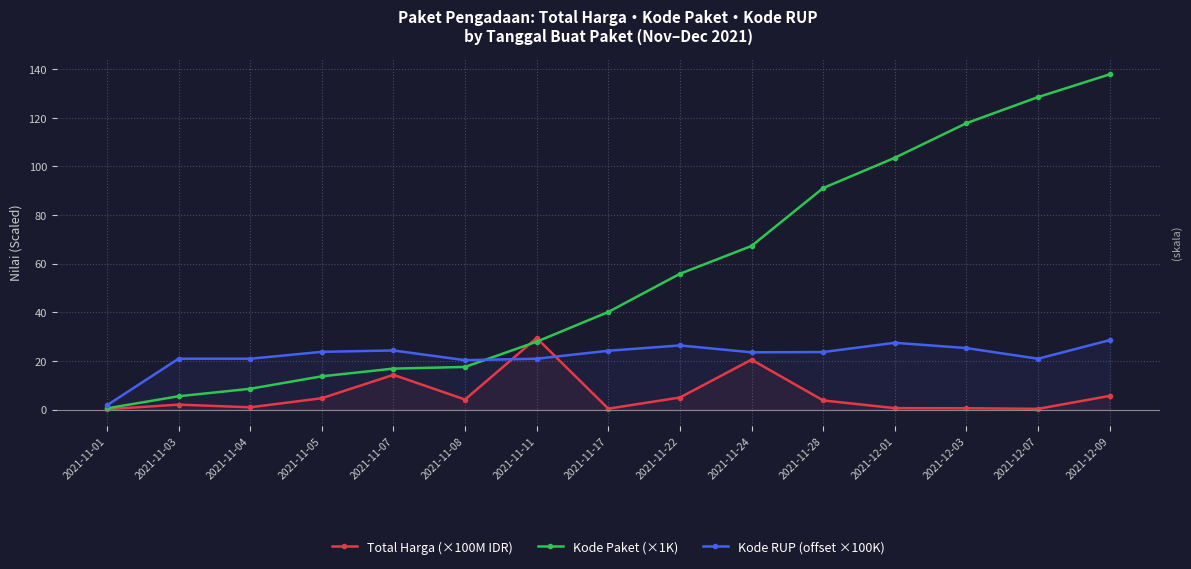

Reading left to right, what are all the values shown in this chart?

Total Harga (×100M IDR): 2021-11-01=0.1	2021-11-03=2.0	2021-11-04=0.9	2021-11-05=4.6	2021-11-07=14.3	2021-11-08=4.1	2021-11-11=29.4	2021-11-17=0.3	2021-11-22=4.9	2021-11-24=20.5	2021-11-28=3.7	2021-12-01=0.6	2021-12-03=0.5	2021-12-07=0.3	2021-12-09=5.6
Kode Paket (×1K): 2021-11-01=0.5	2021-11-03=5.4	2021-11-04=8.5	2021-11-05=13.7	2021-11-07=16.8	2021-11-08=17.5	2021-11-11=27.9	2021-11-17=40.1	2021-11-22=55.8	2021-11-24=67.3	2021-11-28=91.1	2021-12-01=103.5	2021-12-03=117.8	2021-12-07=128.5	2021-12-09=137.9
Kode RUP (offset ×100K): 2021-11-01=1.7	2021-11-03=20.9	2021-11-04=20.9	2021-11-05=23.7	2021-11-07=24.3	2021-11-08=20.3	2021-11-11=20.9	2021-11-17=24.2	2021-11-22=26.4	2021-11-24=23.5	2021-11-28=23.6	2021-12-01=27.5	2021-12-03=25.3	2021-12-07=20.9	2021-12-09=28.5